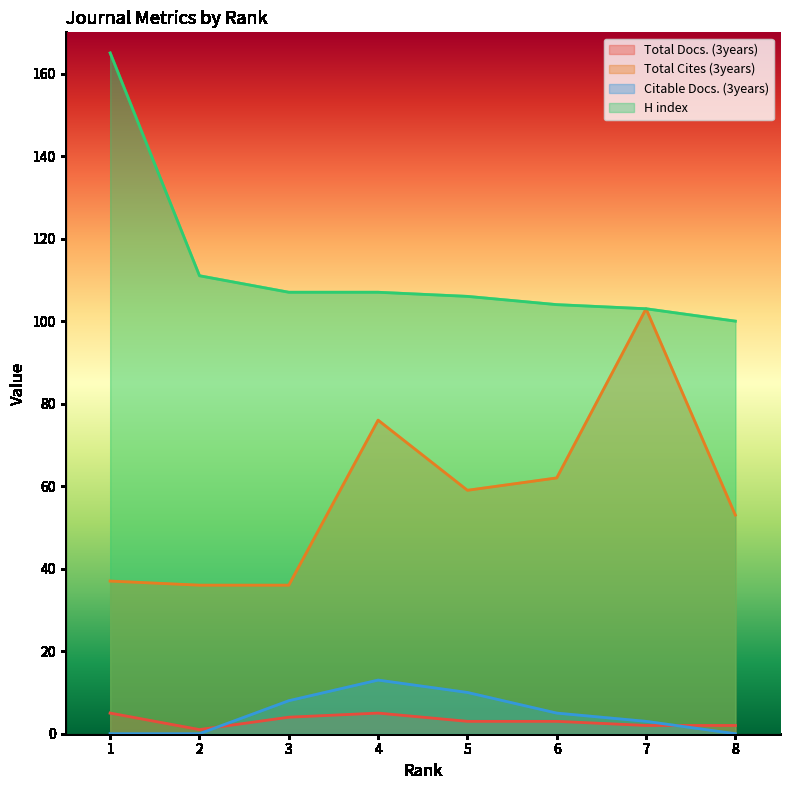

What is the value of the Total Cites (3years) point at the 5th from the left?

59